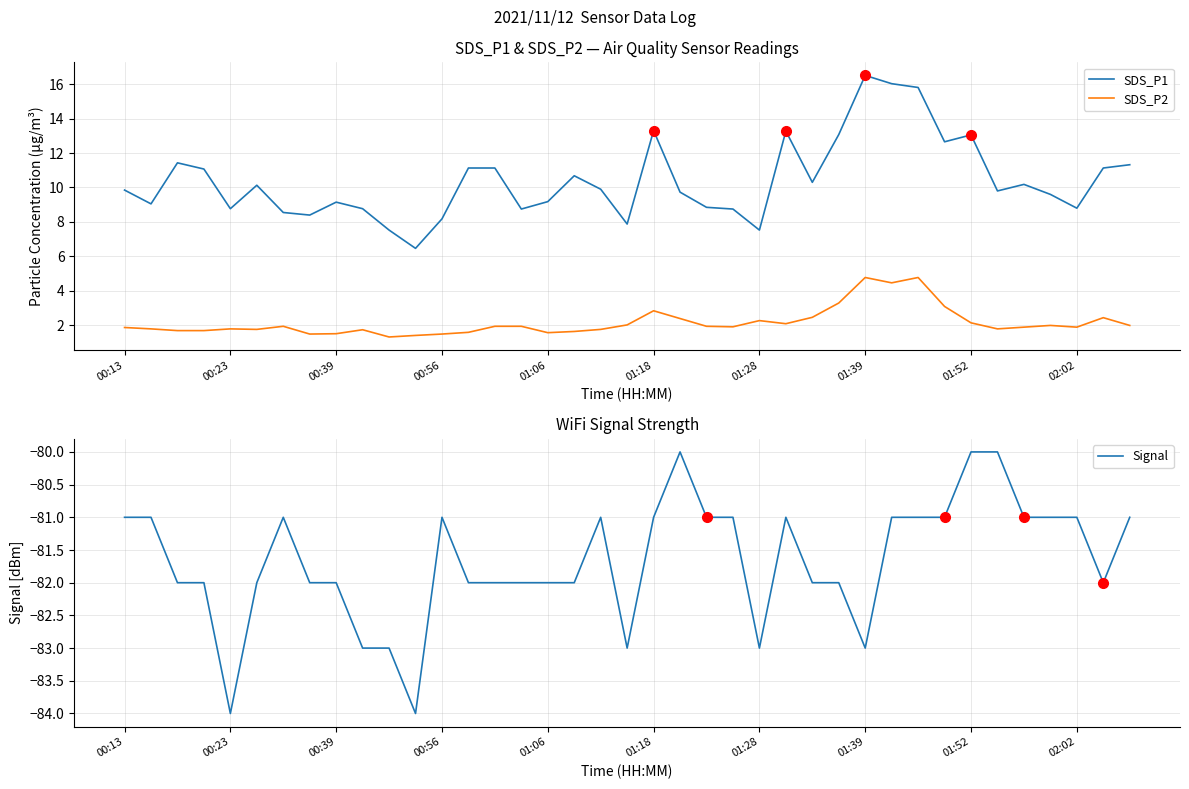

What is the lowest value of the SDS_P2 series?

1.3